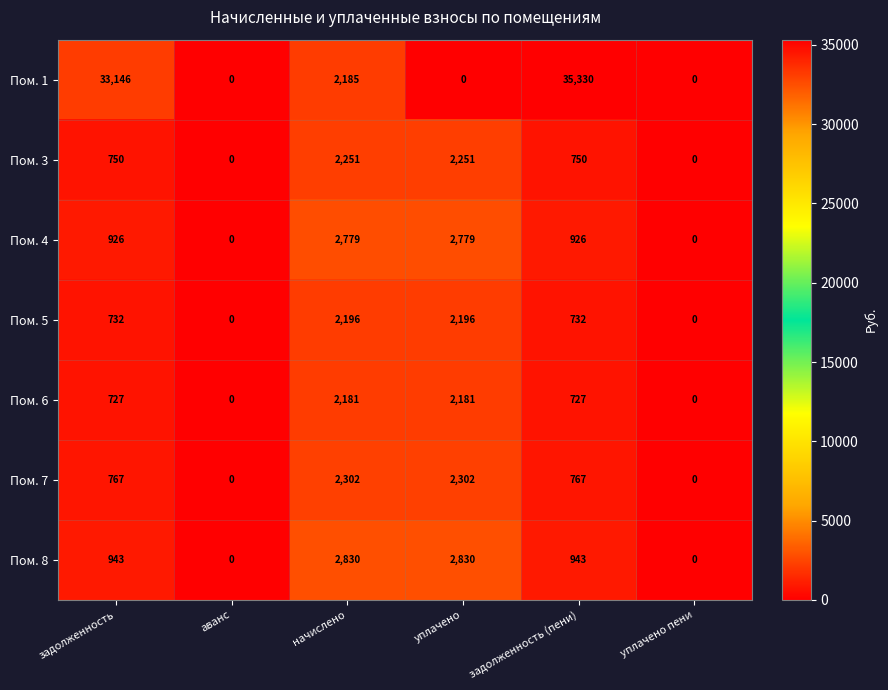

True or false: Пом. 3 has a value of 1324 at задолженность.

False